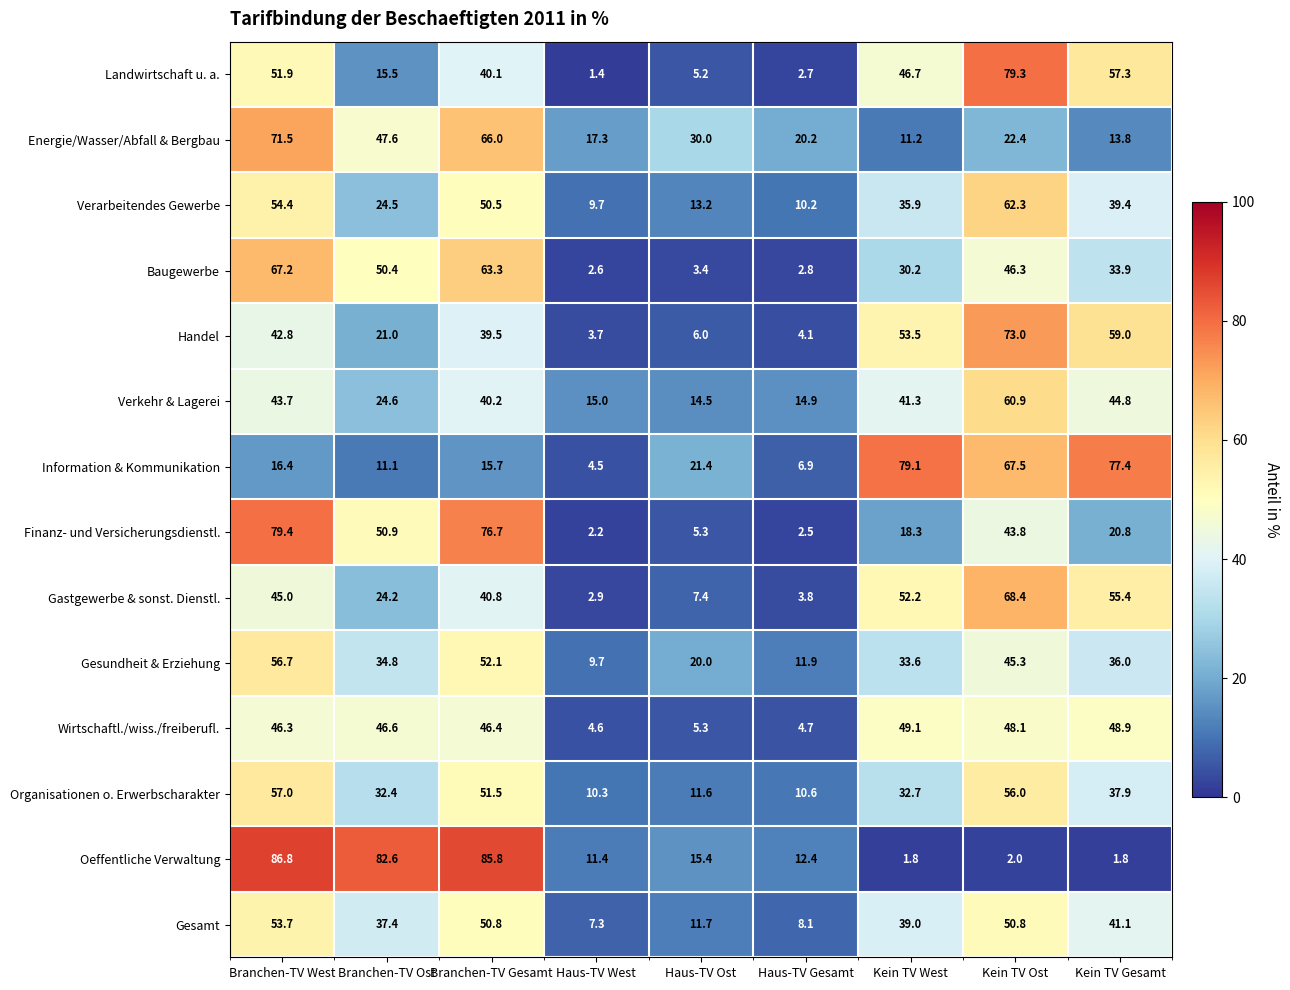

Which series has the largest total across all categories?

Handel